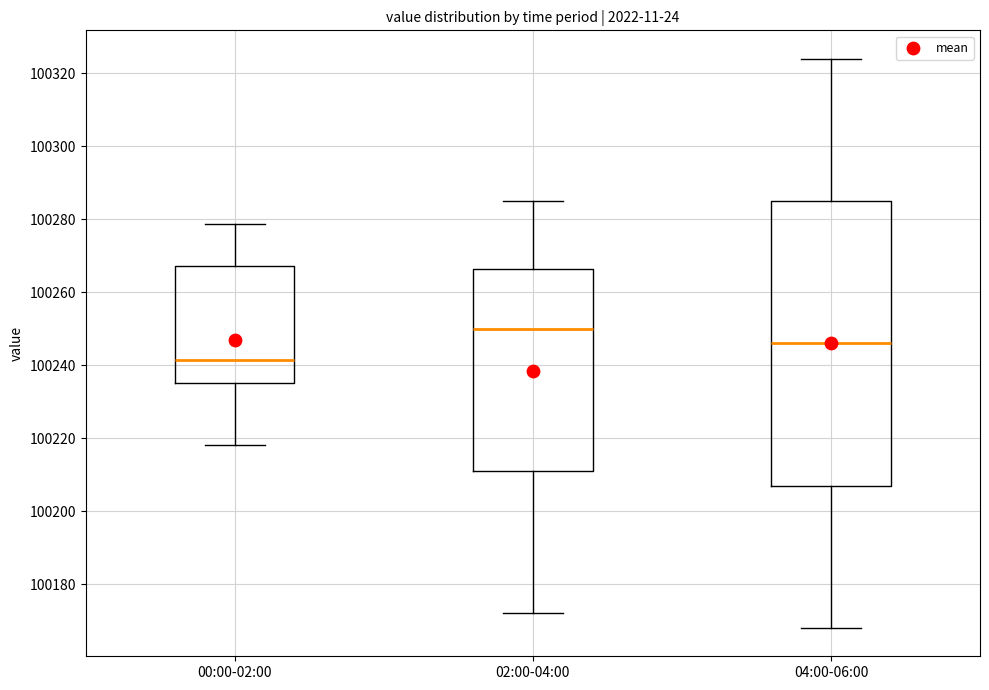

Comparing the boxes themselves (not the whiskers), which one is the tallest?

04:00-06:00